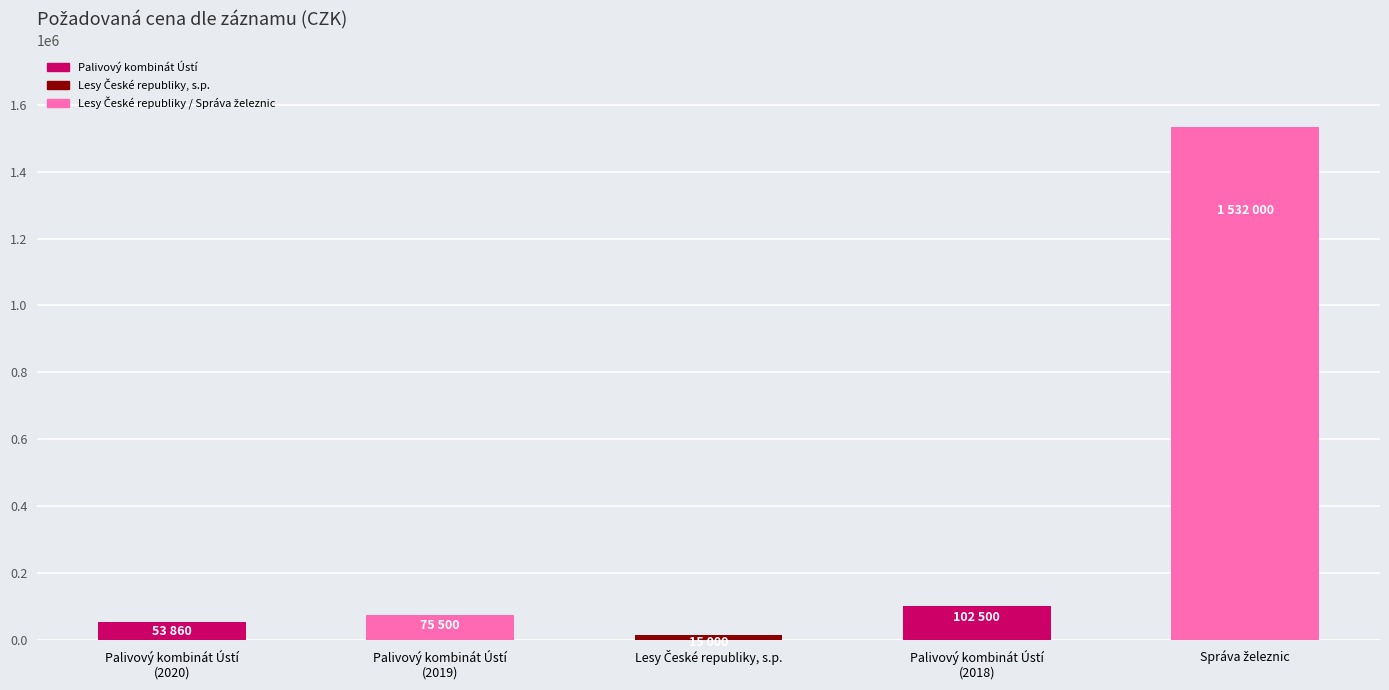

What is the difference between the second highest and second lowest values?

48640